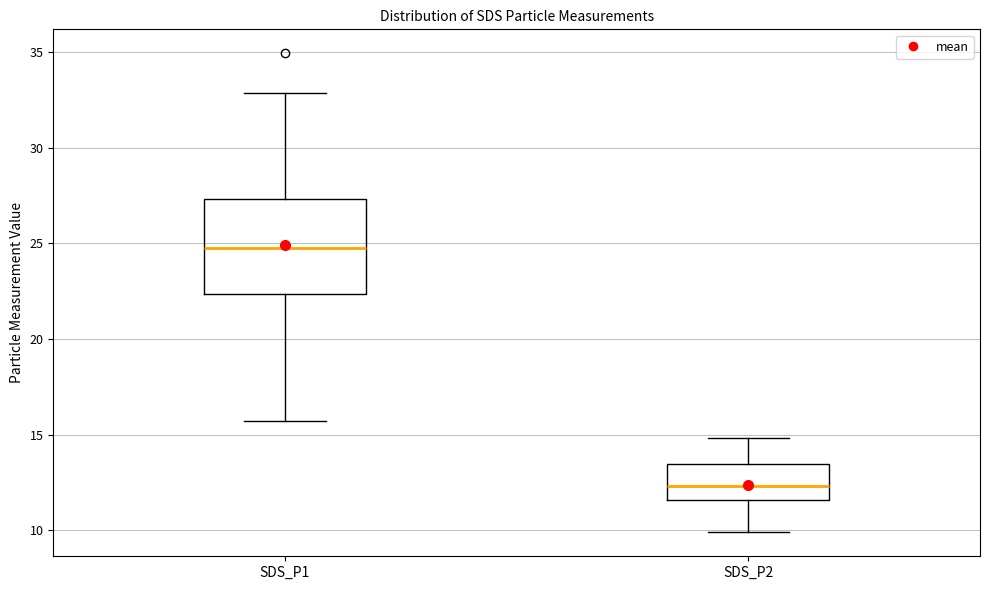

Which box is the tallest, from its lower edge to its upper edge?

SDS_P1